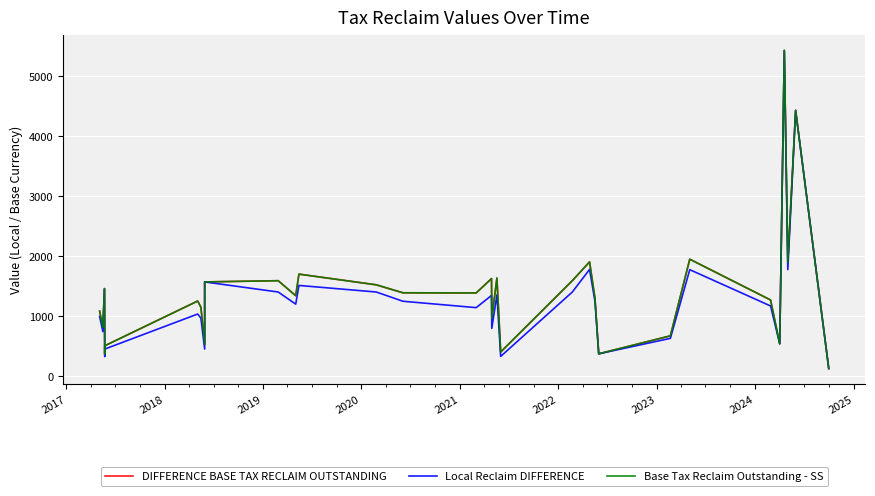

True or false: Local Reclaim DIFFERENCE and DIFFERENCE BASE TAX RECLAIM OUTSTANDING intersect in this chart.

False